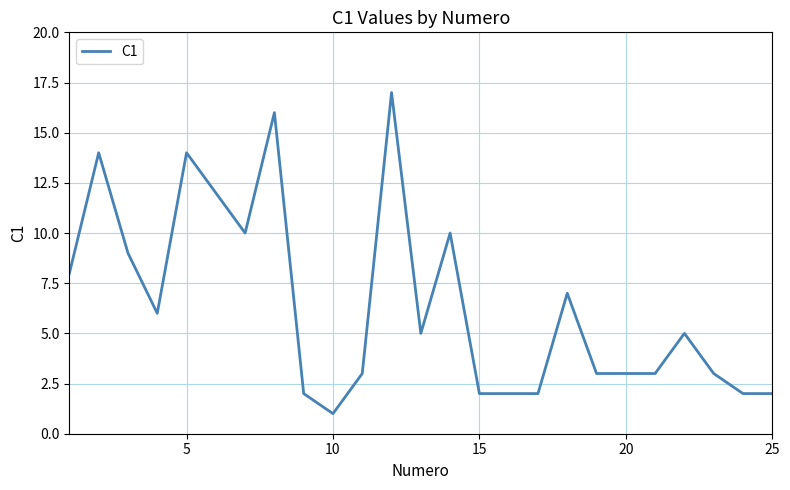

What is the difference between the maximum and minimum values?

16